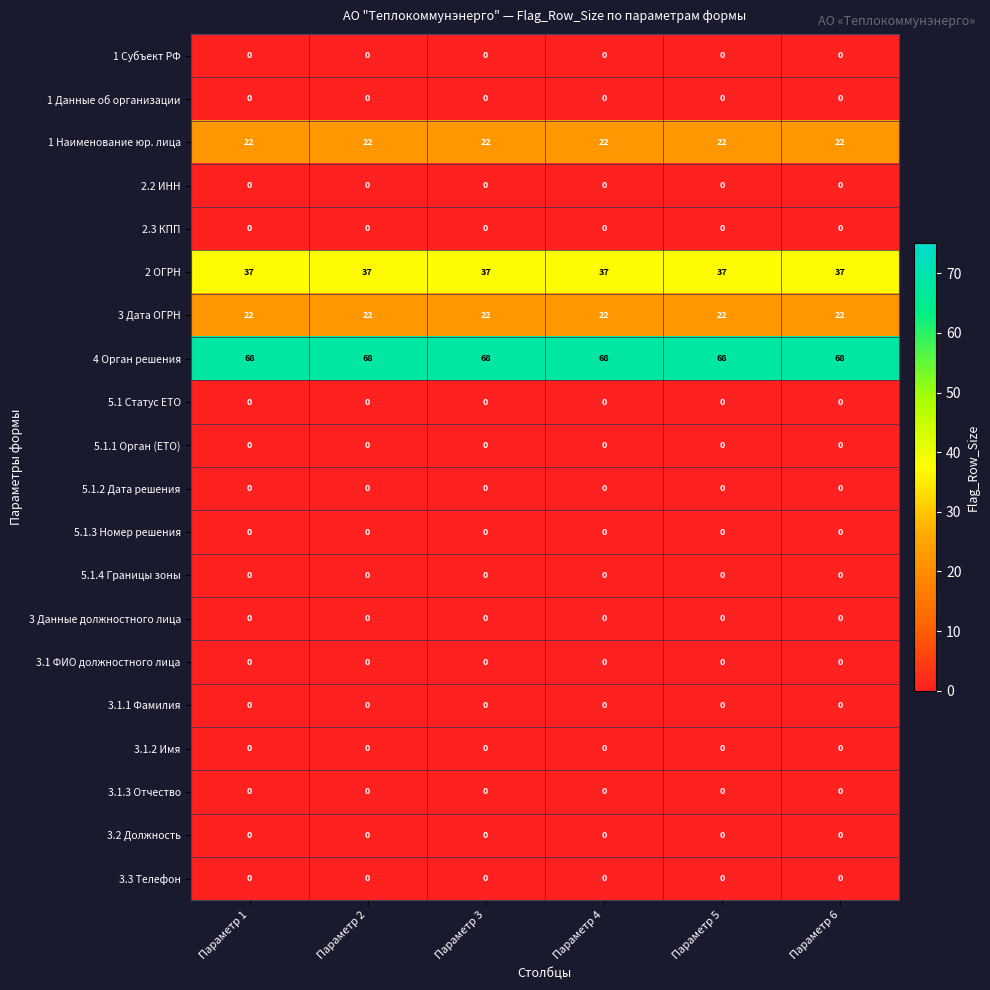

What is the greatest value displayed?

68